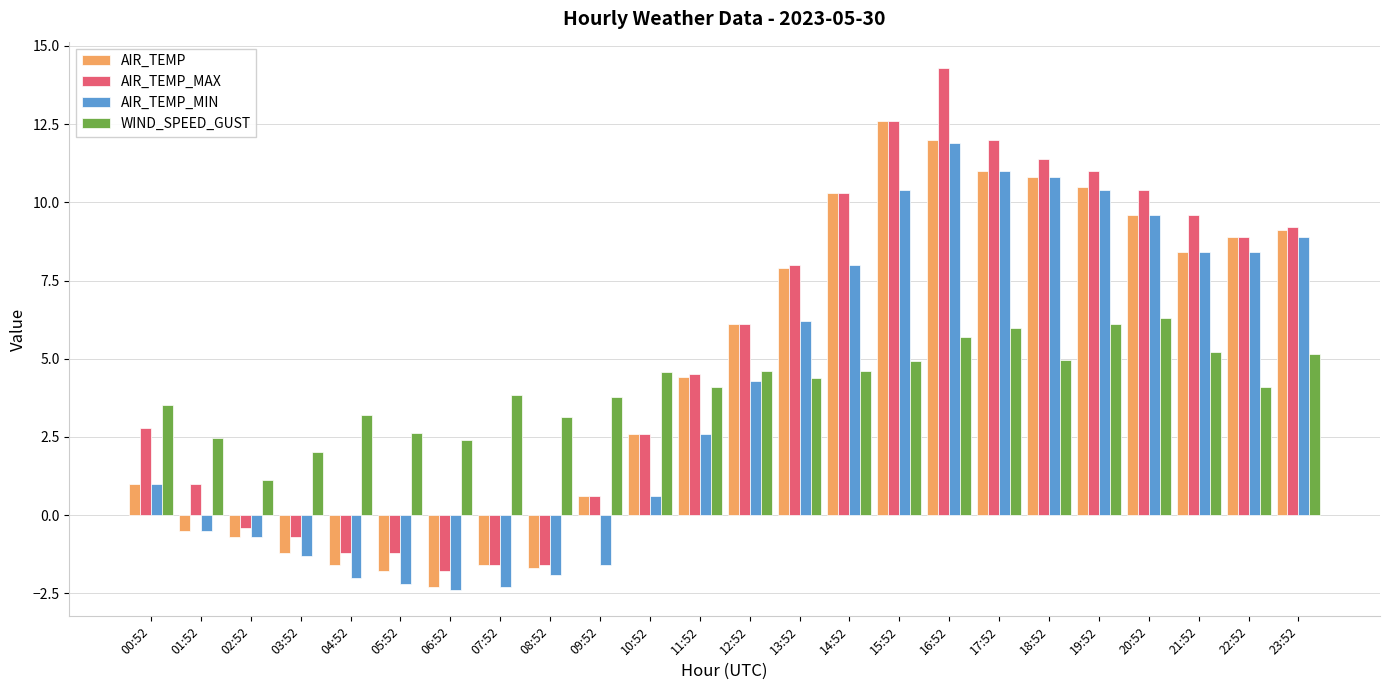

Which series has the largest range (max minus min)?

AIR_TEMP_MAX